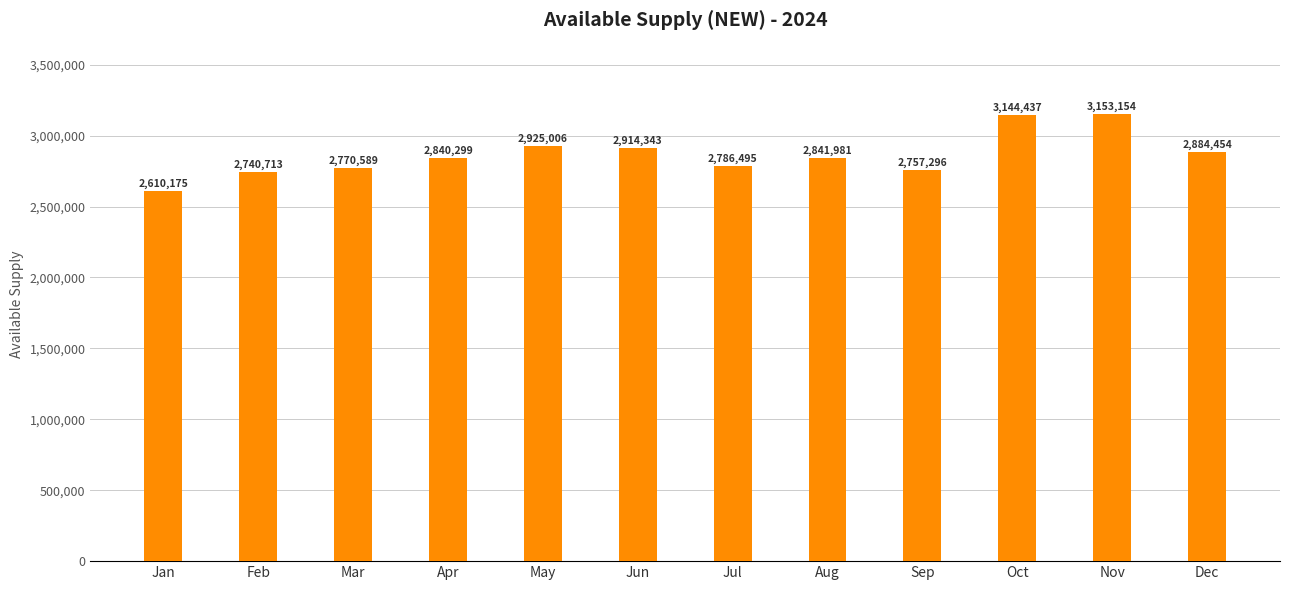

Rank the categories by value from highest to lowest.

Nov, Oct, May, Jun, Dec, Aug, Apr, Jul, Mar, Sep, Feb, Jan